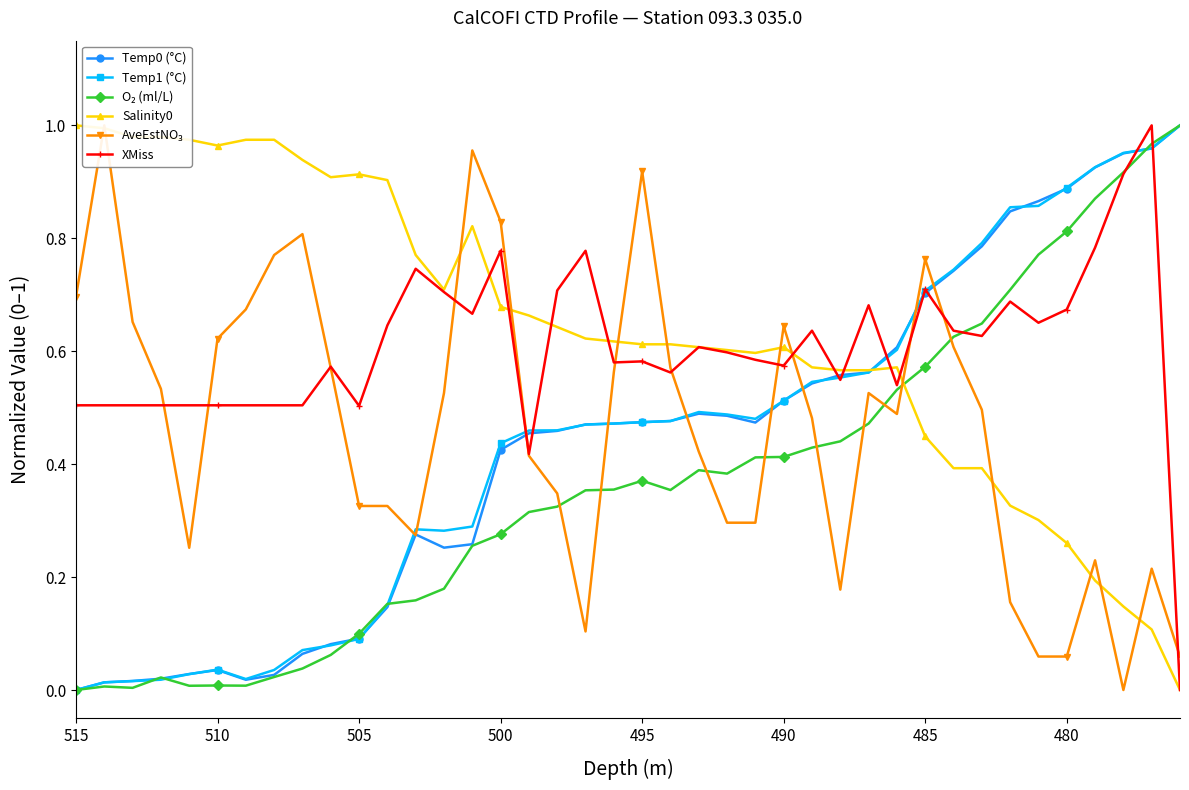

How many categories are shown in the chart?

40